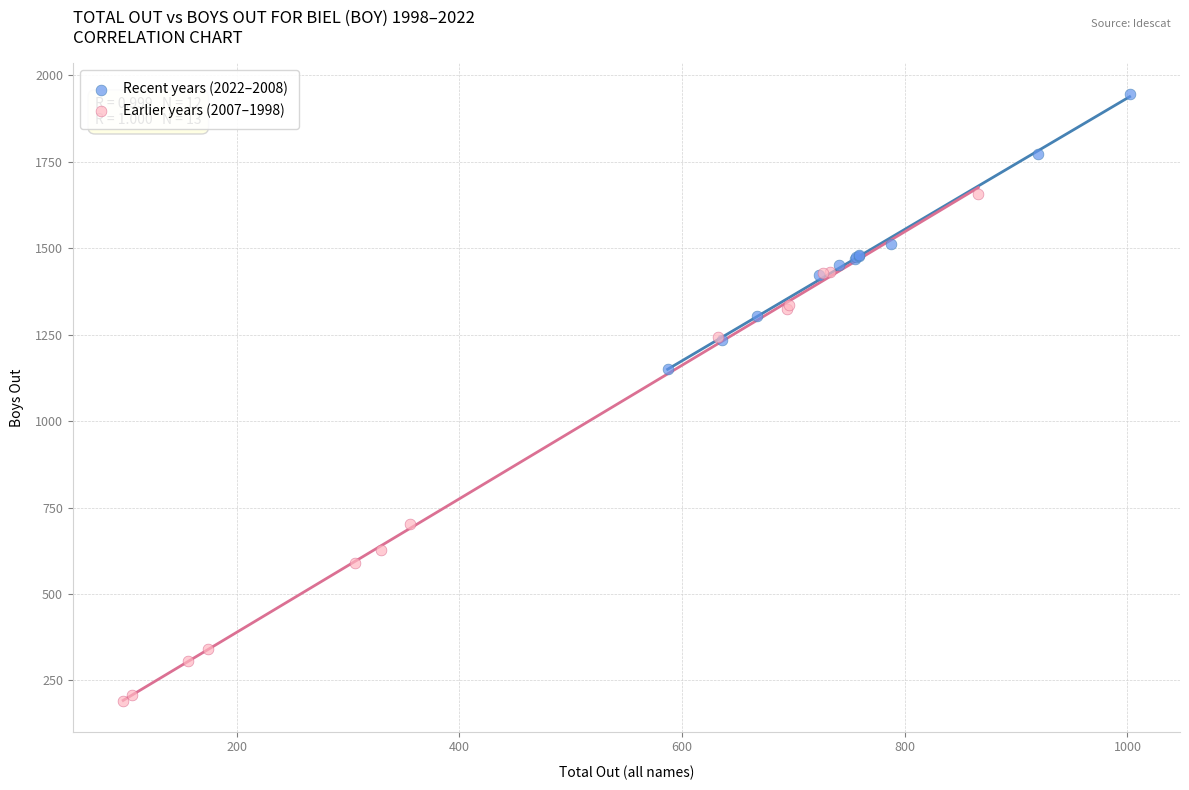

Which series reaches the maximum Y coordinate?

Recent years (2022–2008)